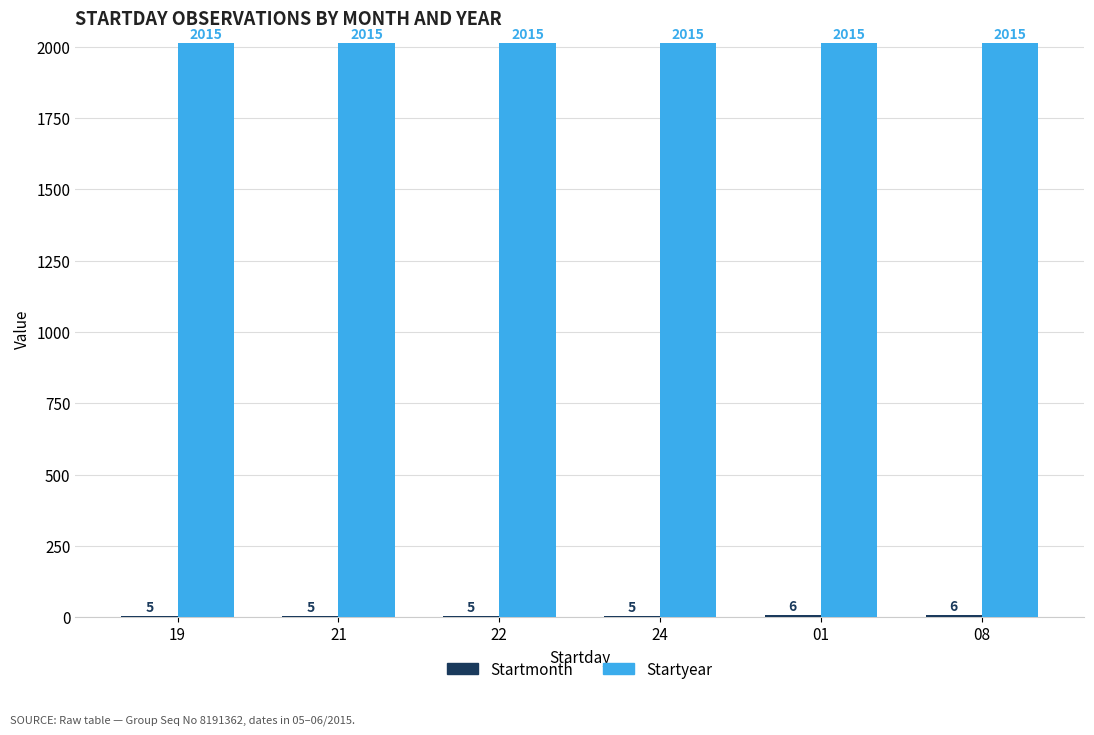

The value of Startyear at 19 is 2015. True or false?

True